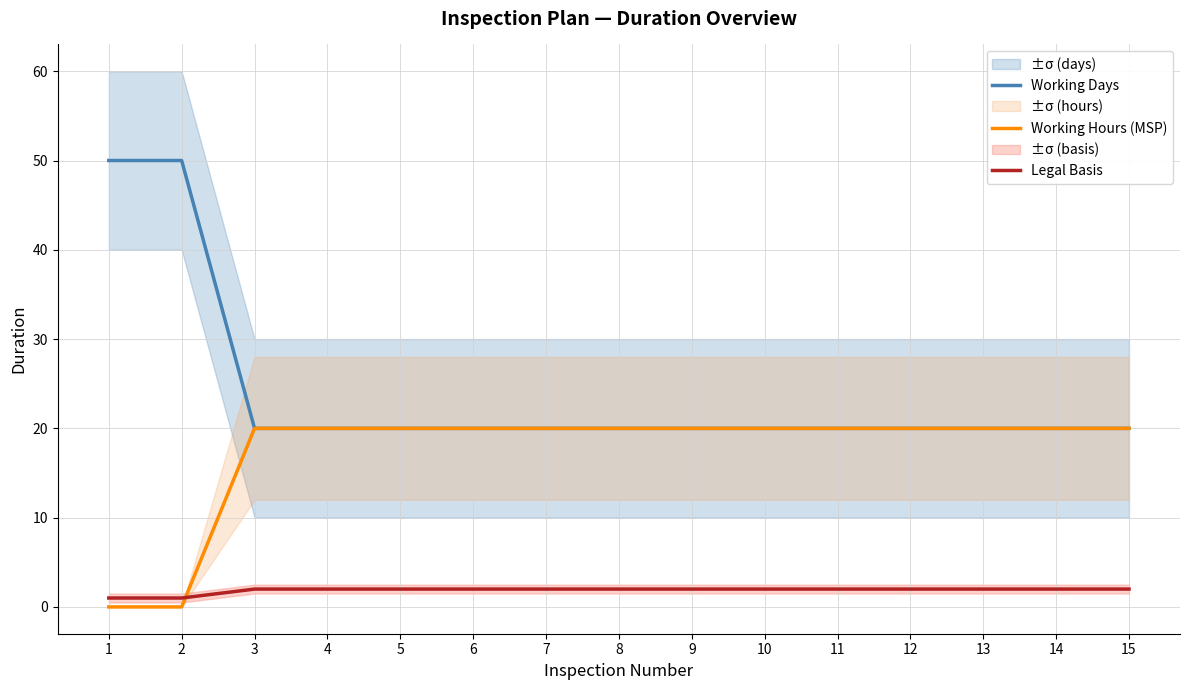

How many values in the Working Days series exceed 20?

2